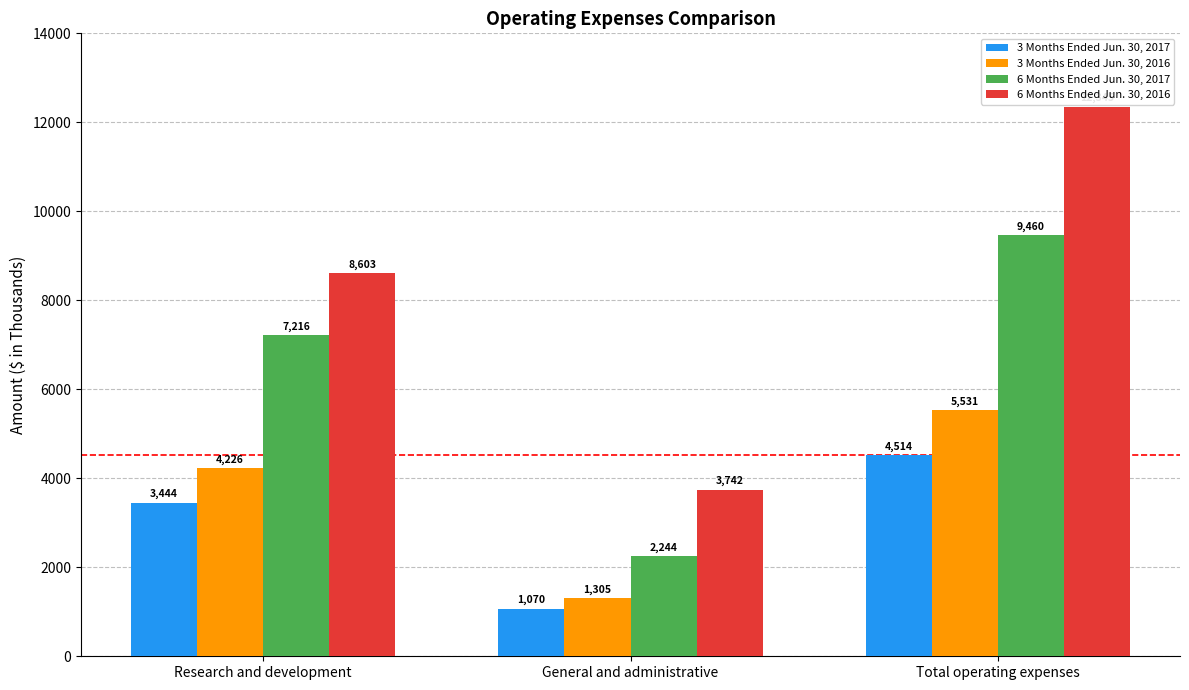

What is the approximate value of 6 Months Ended Jun. 30, 2016 at General and administrative, to the nearest 100?

3700